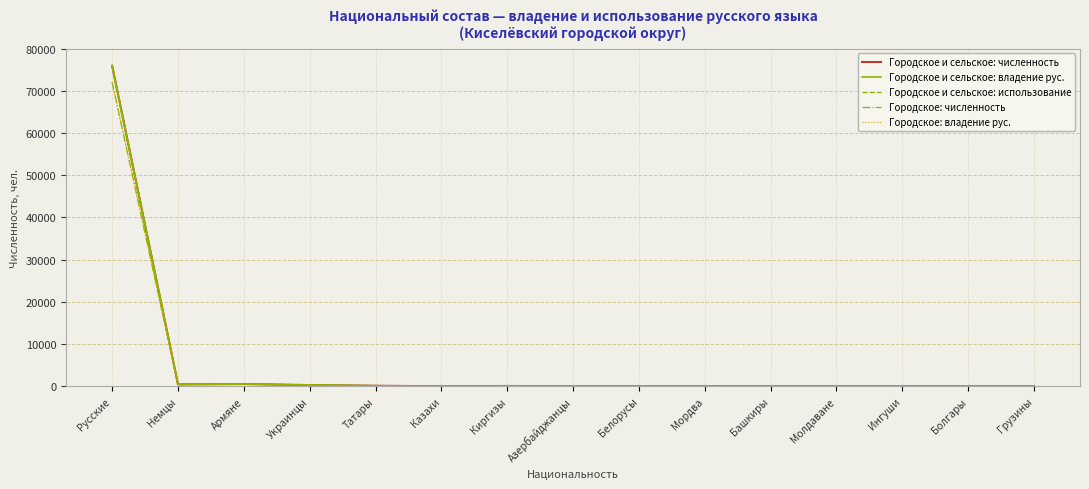

How many lines are shown in the chart?

5